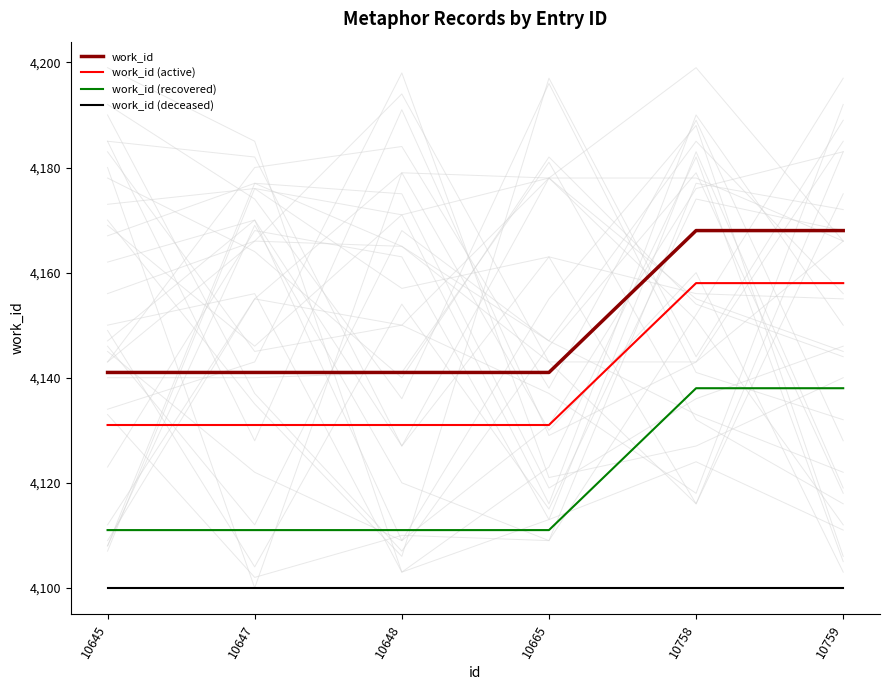

Reading right to left, list all the values displayed in this chart.

work_id: 10759=4168	10758=4168	10665=4141	10648=4141	10647=4141	10645=4141
work_id (active): 10759=4158	10758=4158	10665=4131	10648=4131	10647=4131	10645=4131
work_id (recovered): 10759=4138	10758=4138	10665=4111	10648=4111	10647=4111	10645=4111
work_id (deceased): 10759=4100	10758=4100	10665=4100	10648=4100	10647=4100	10645=4100